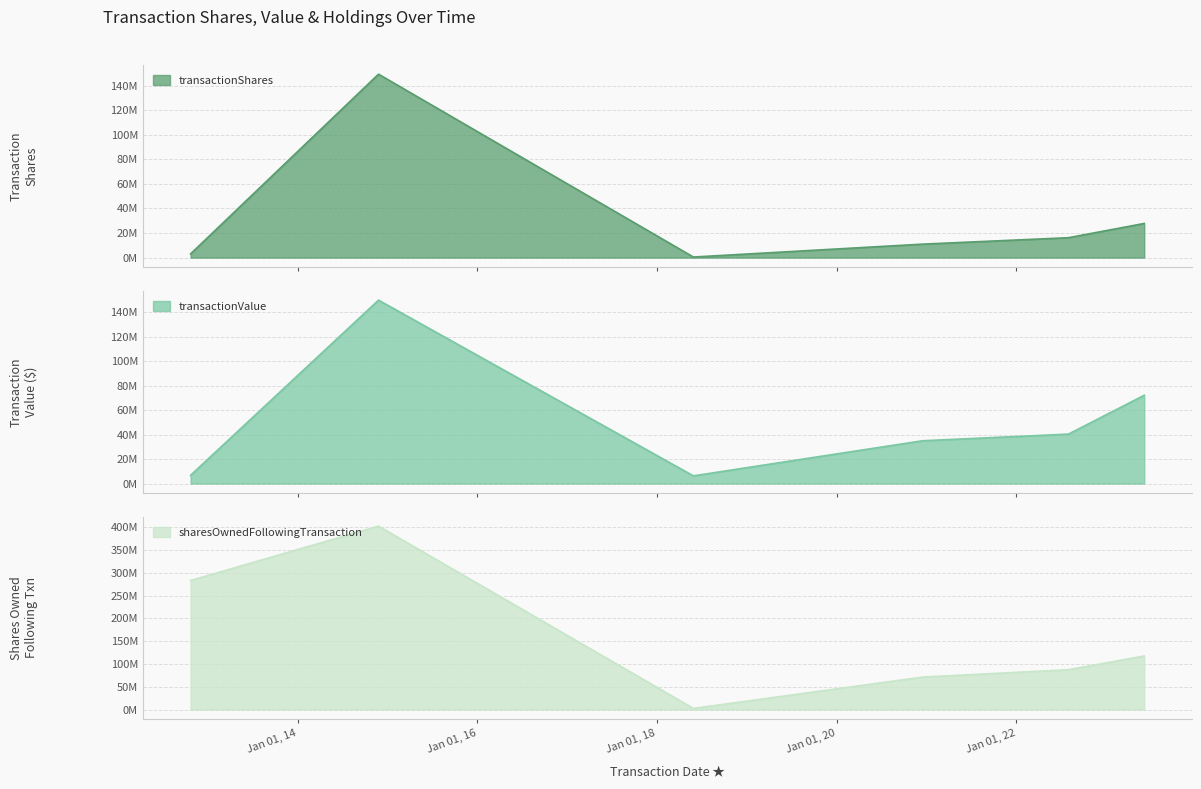

How many lines are shown in the chart?

3